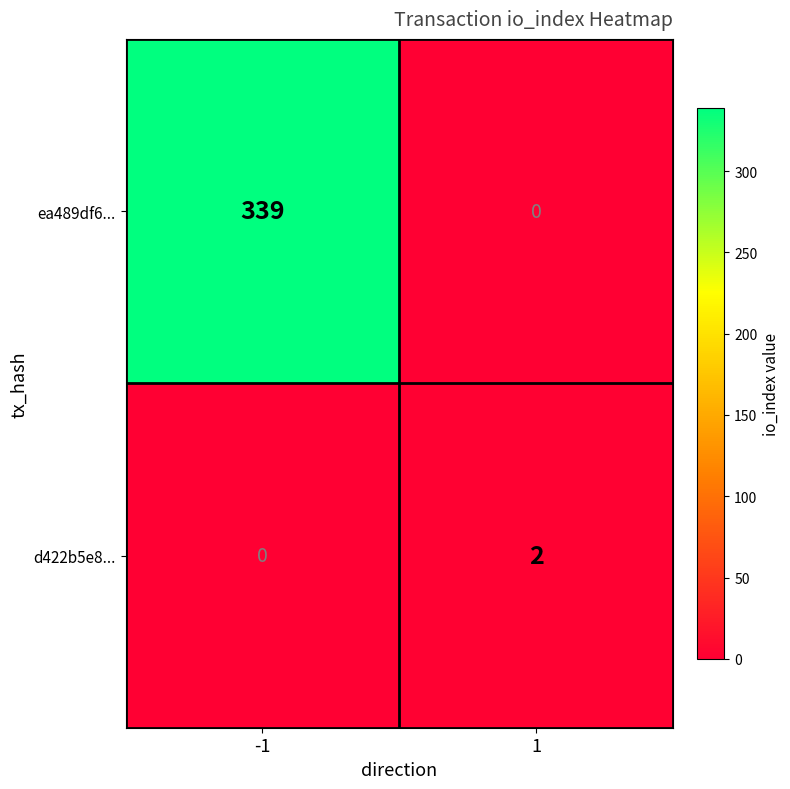

Rank the categories by d422b5e8... value from highest to lowest.

1, -1